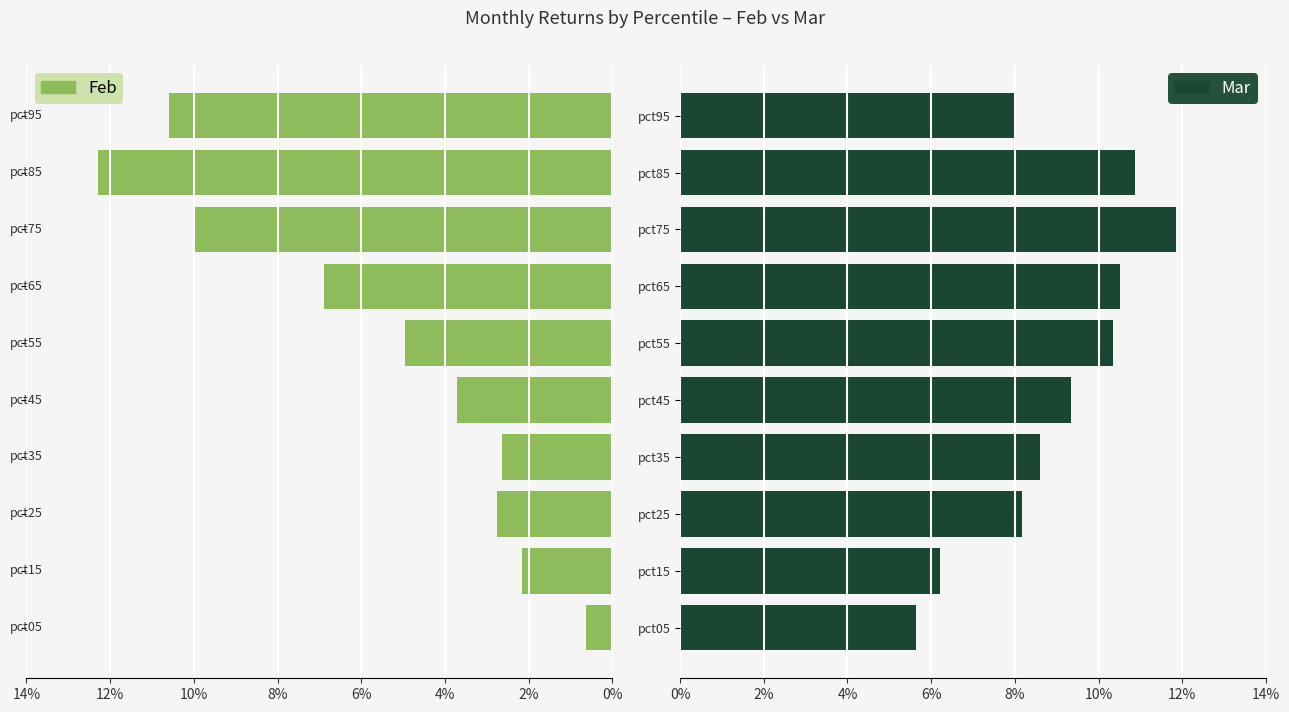

The value of Feb (abs) at pct35 is 0.0. True or false?

True